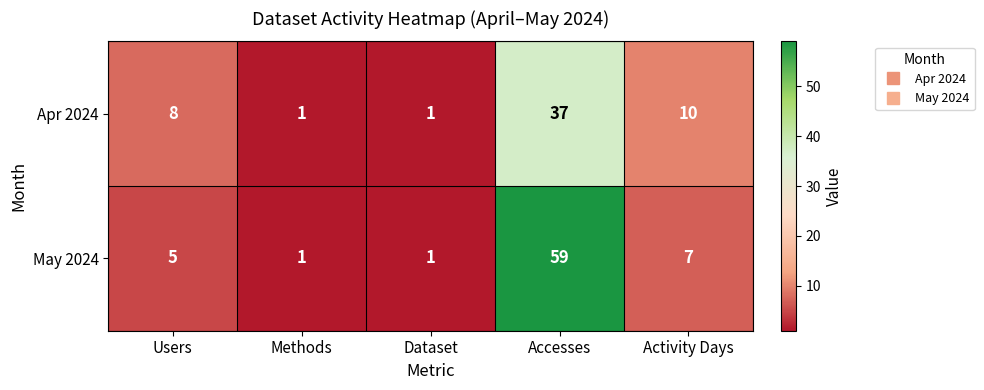

Rank the series at Accesses from highest to lowest value.

May 2024, Apr 2024